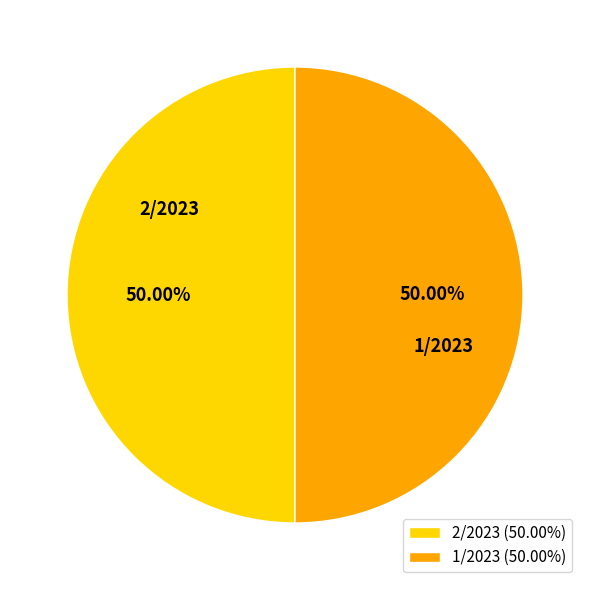

Is it true that 2/2023 is 50% of the pie?

True